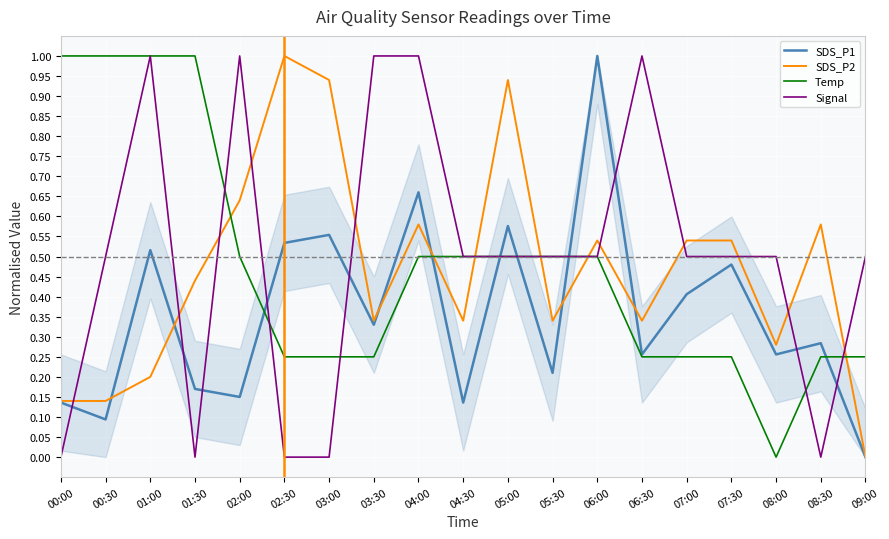

Where do Temp and SDS_P1 first cross each other?

02:00 and 02:30